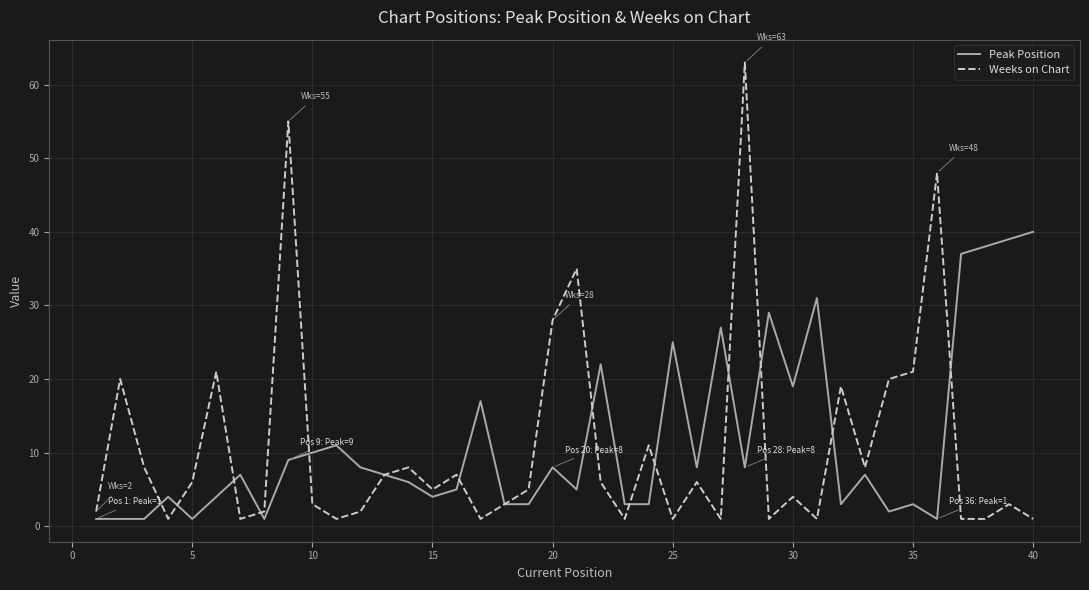

Rank the series by their maximum value, from highest to lowest.

Weeks on Chart, Peak Position